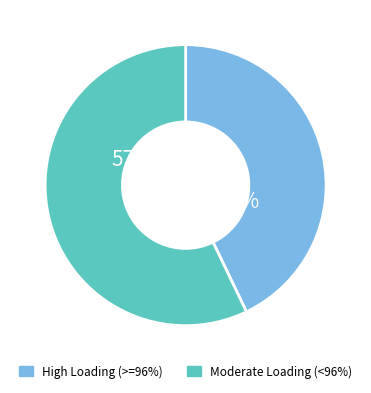

To the nearest percent, what portion does Moderate Loading (<96%) represent?

57%